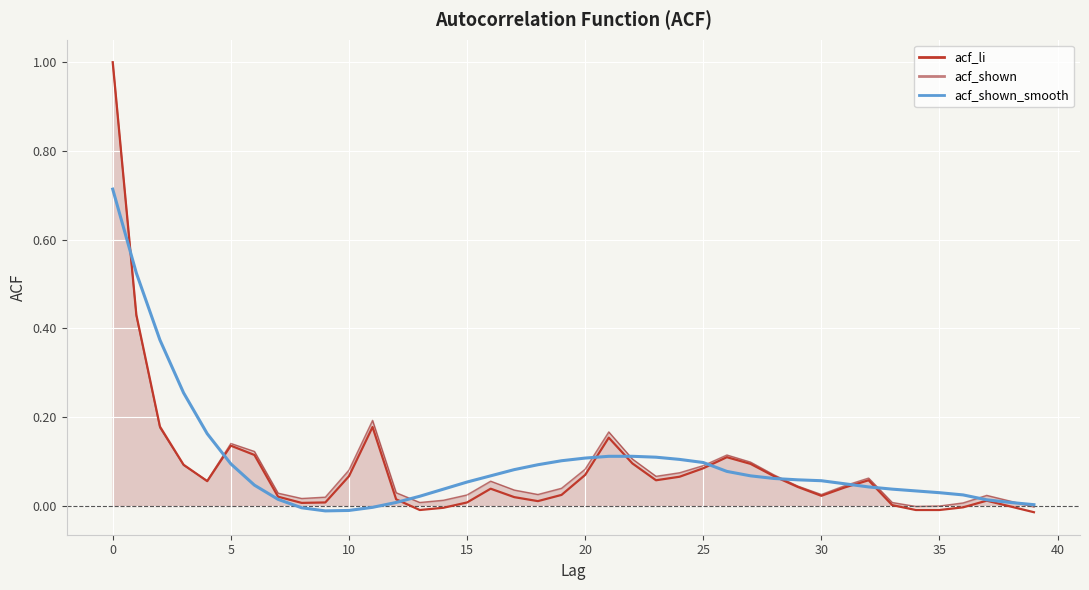

Count the number of categories in the chart.

40